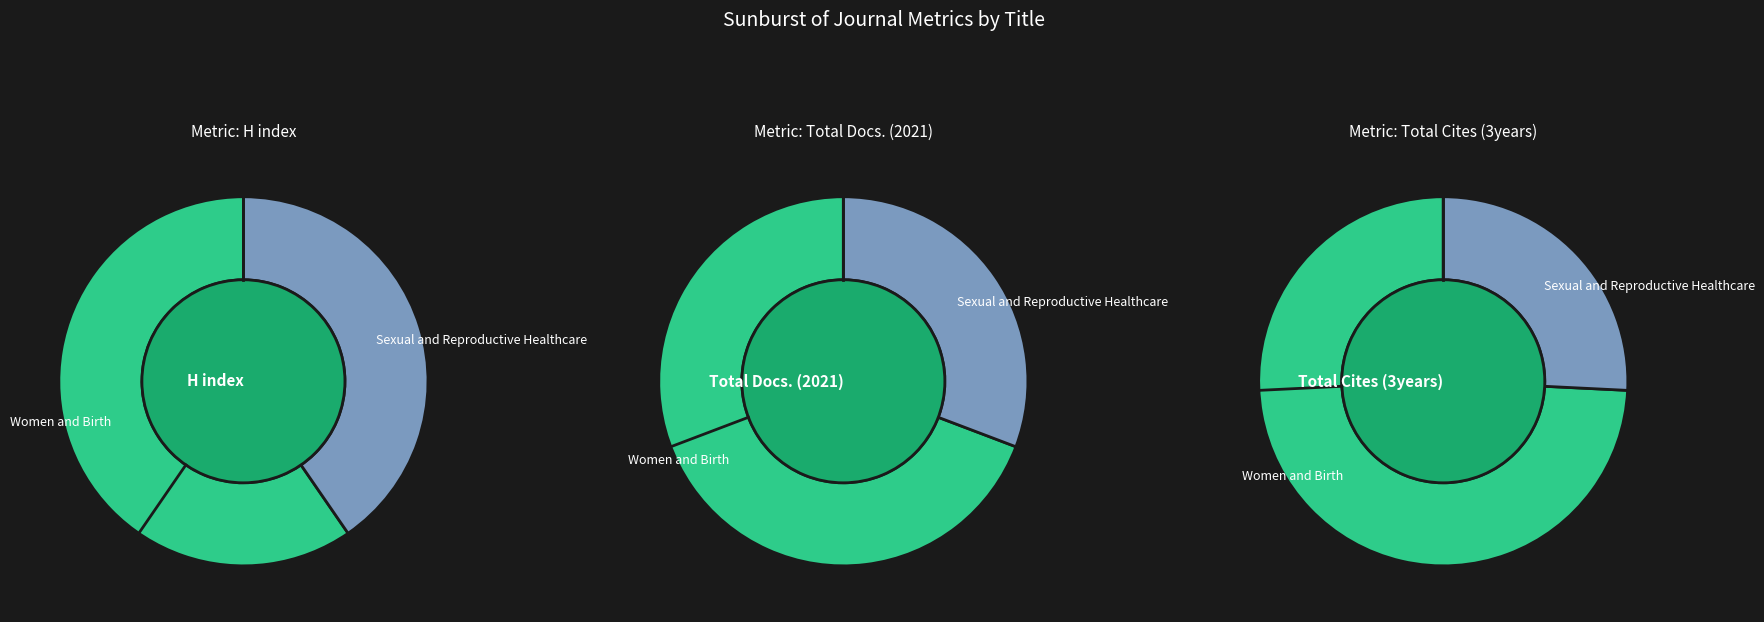

Count the number of slices in the pie.

2